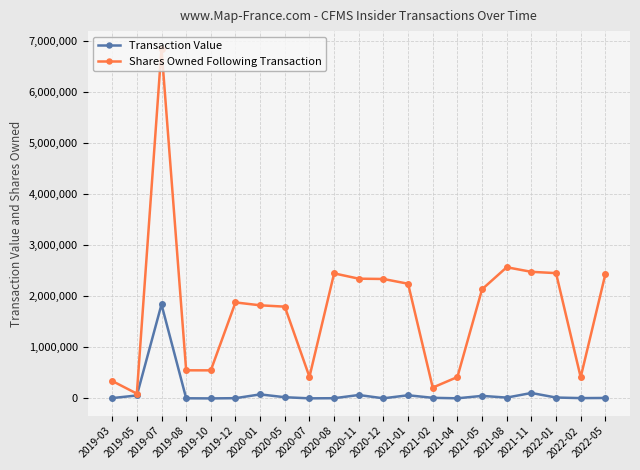

At which category is the sum across all series the highest?

2019-07